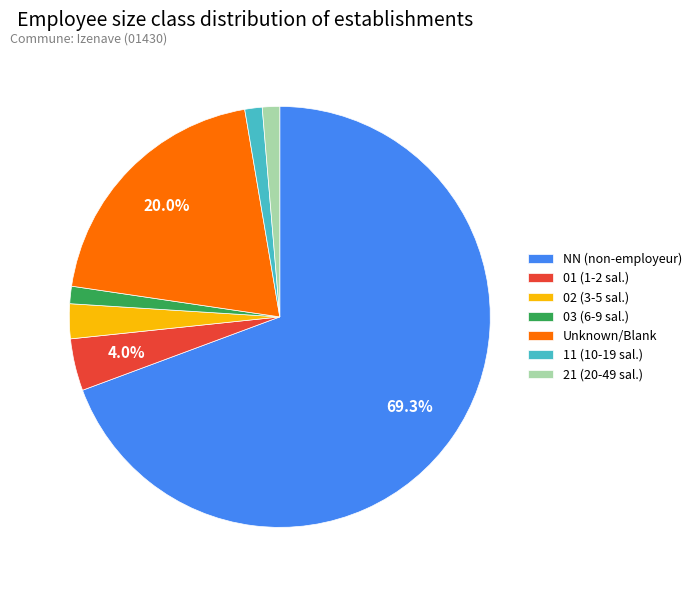

Do 03 (6-9 sal.) and Unknown/Blank together represent more than half of the pie?

No